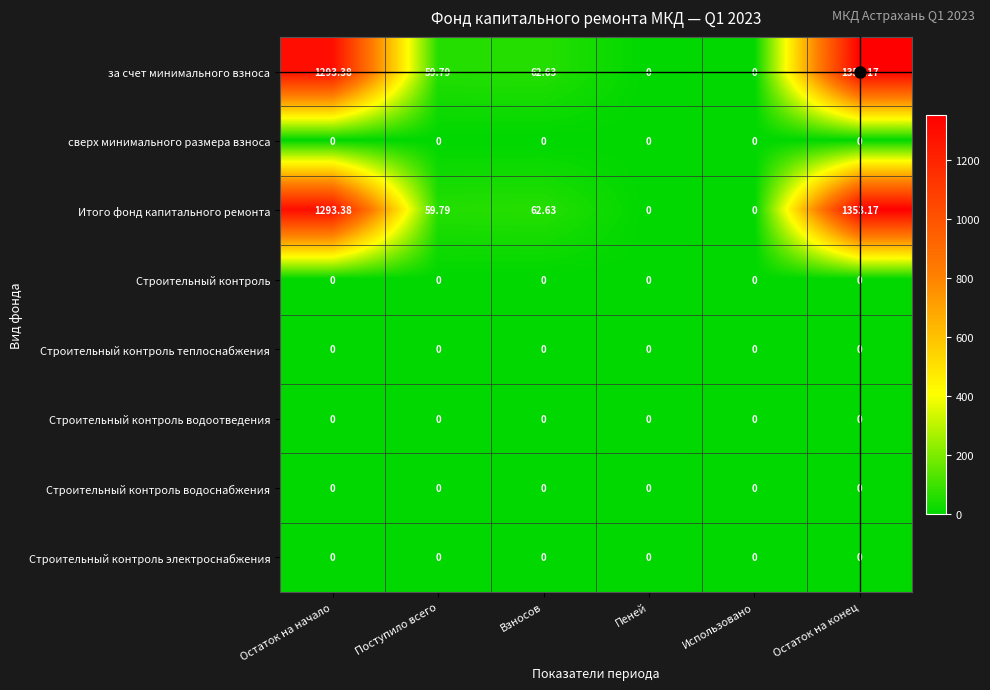

Is the value of за счет минимального взноса at Пеней greater than the value of Итого фонд капитального ремонта at Взносов?

No